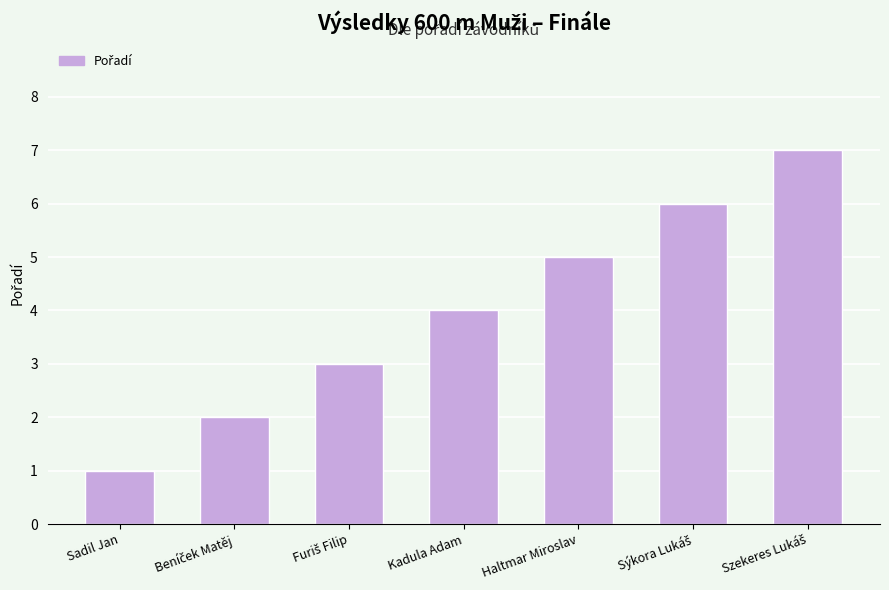

Is it true that the value at Haltmar Miroslav is 5?

True